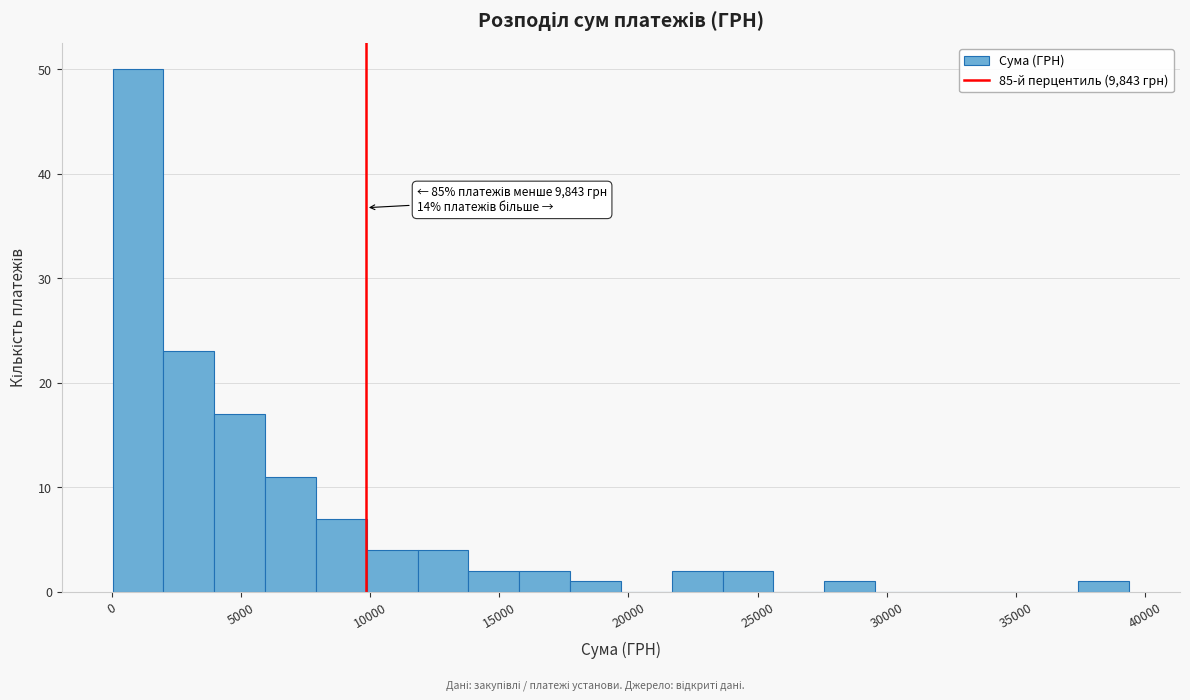

Around what value on the x-axis is the tallest bar? Give the approximate position of its centre, as read against the axis.

1000